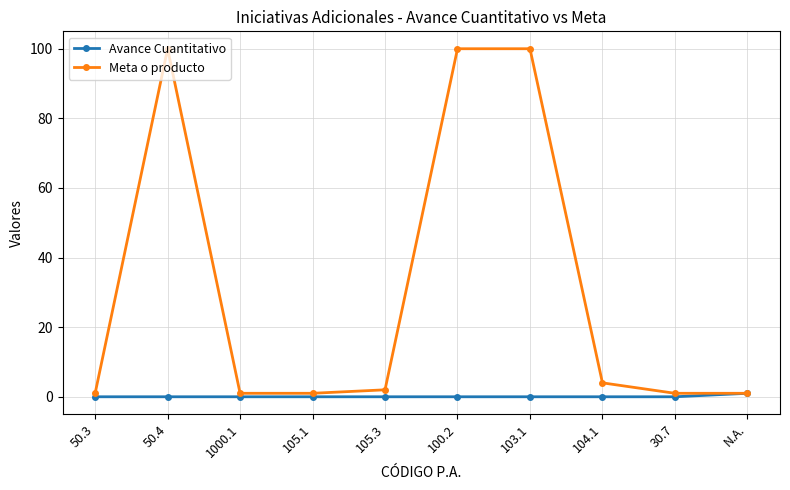

Which series has the largest range (max minus min)?

Meta o producto